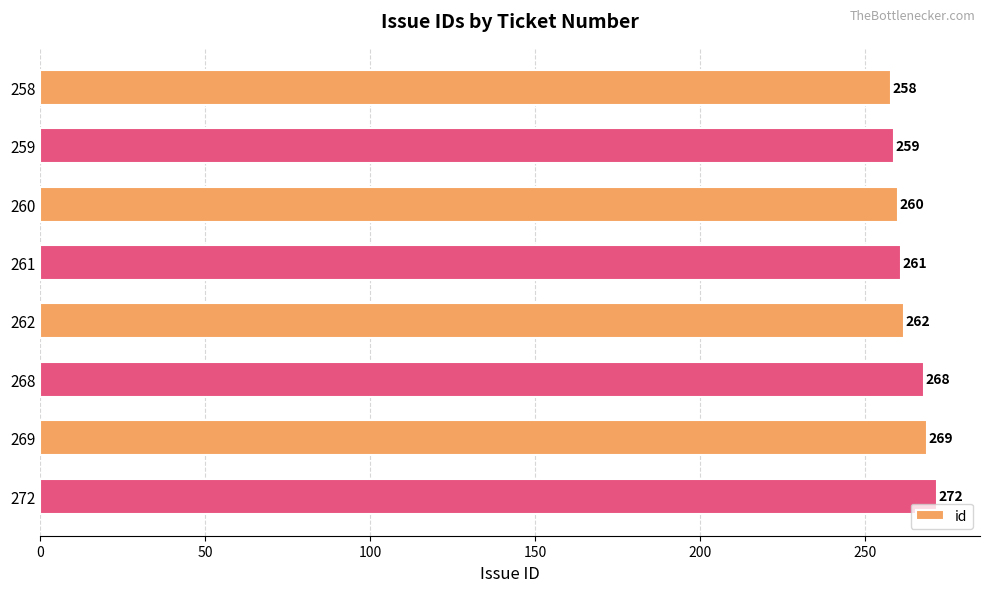

Rank the categories by value from lowest to highest.

258, 259, 260, 261, 262, 268, 269, 272